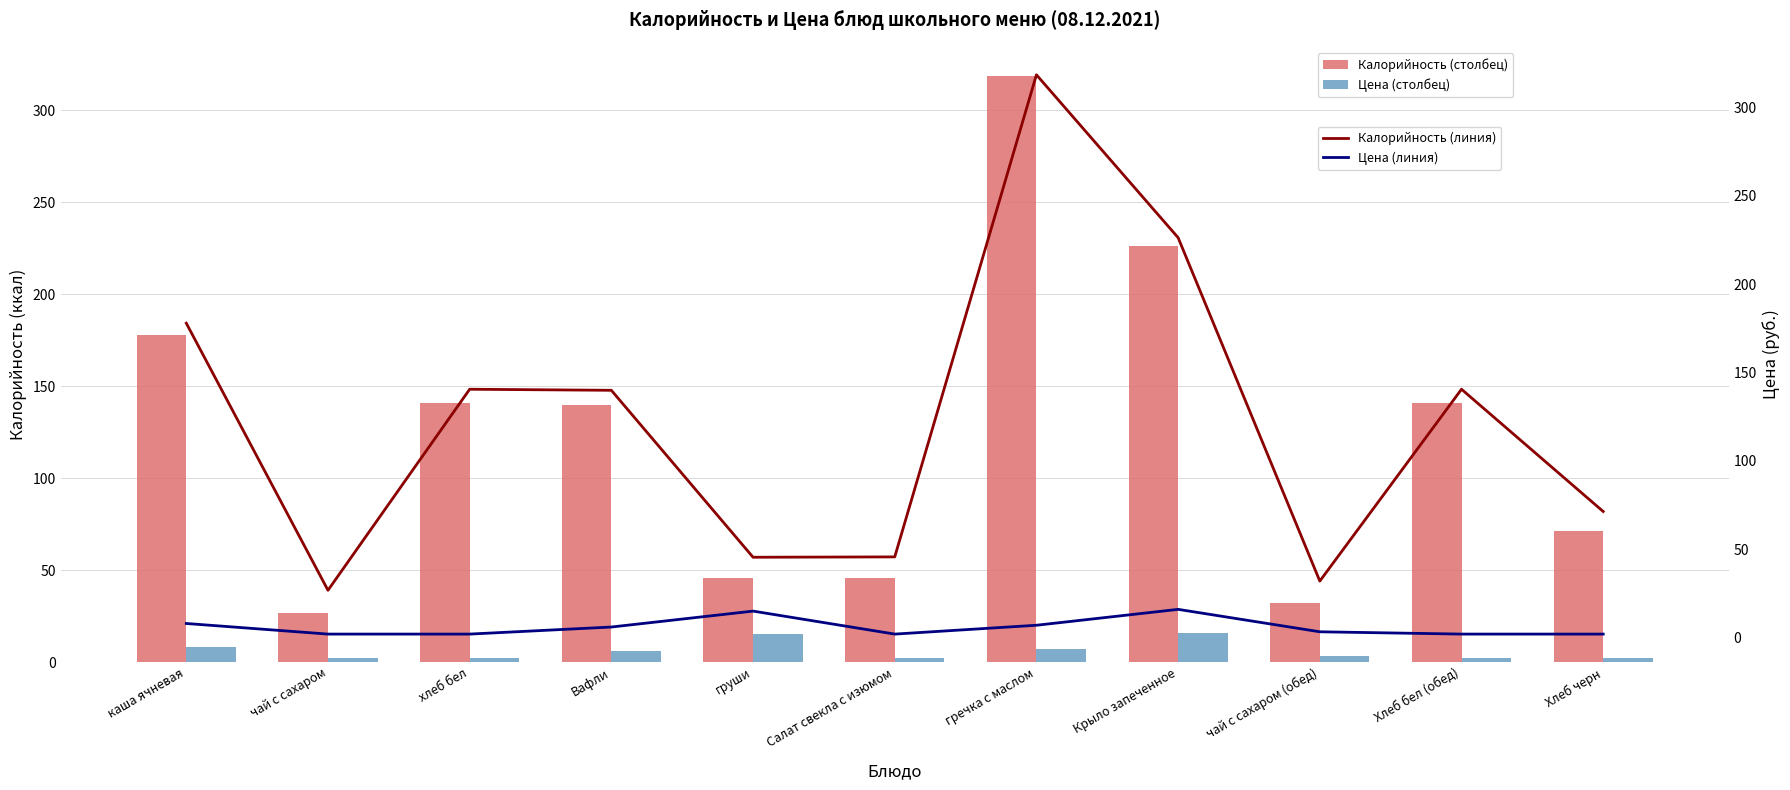

What is the difference between the highest and lowest values at Вафли?

134.0